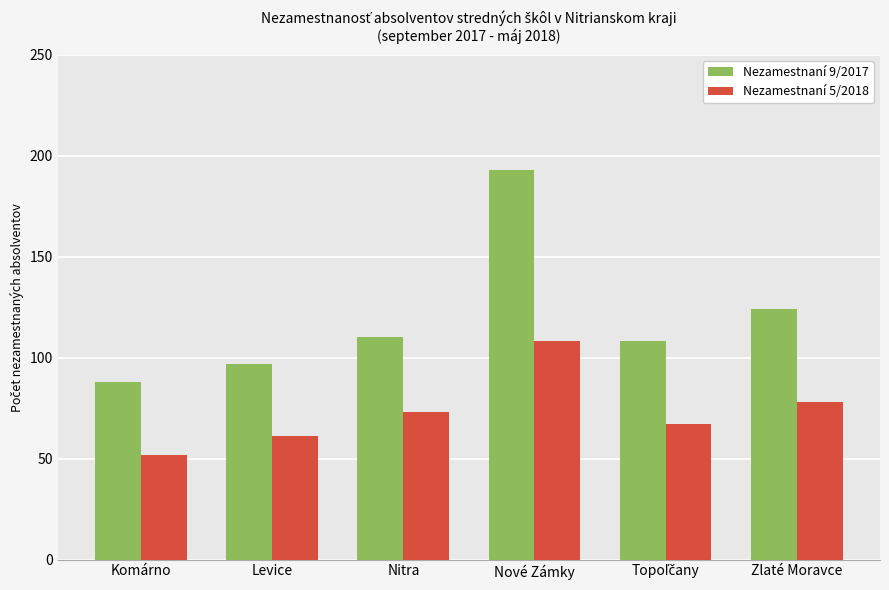

At which category is the sum across all series the highest?

Nové Zámky